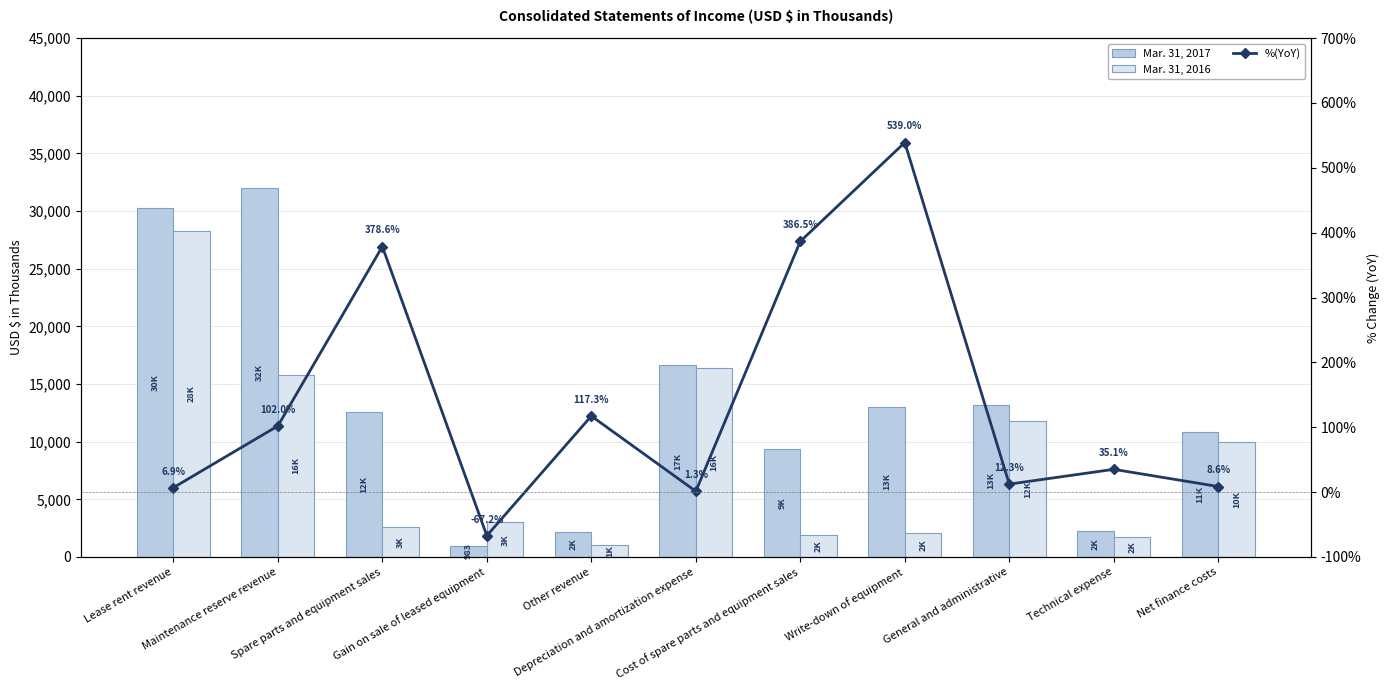

Are the bars grouped side by side (vs. stacked)?

Yes